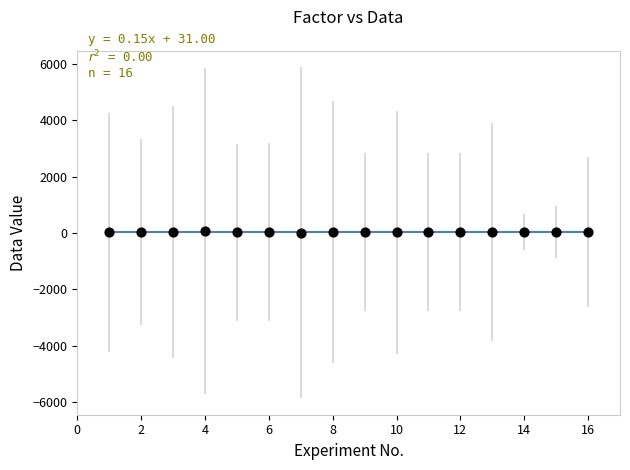

What is the range of X values (max minus min)?

15